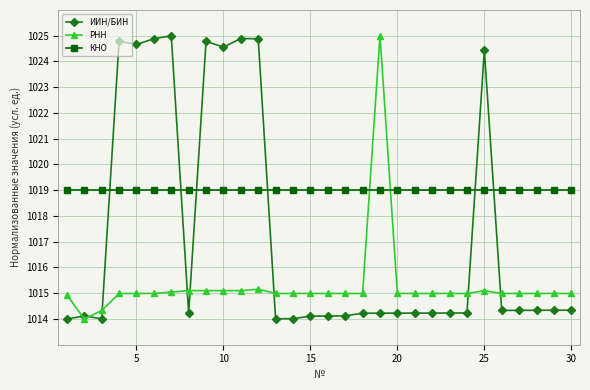

List the series in order of their overall mean, highest first.

КНО, ИИН/БИН, РНН